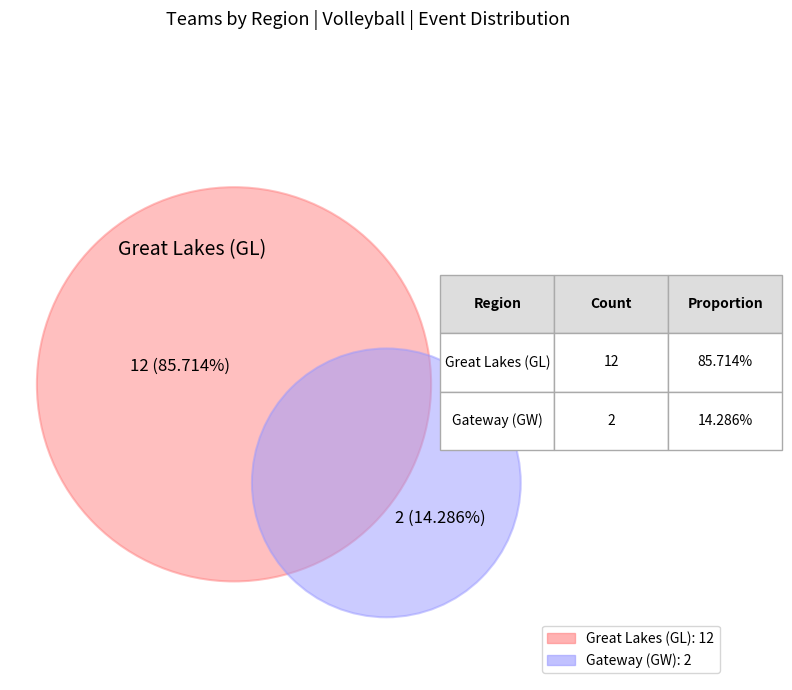

Which has a higher value, Gateway (GW) or Great Lakes (GL)?

Great Lakes (GL)